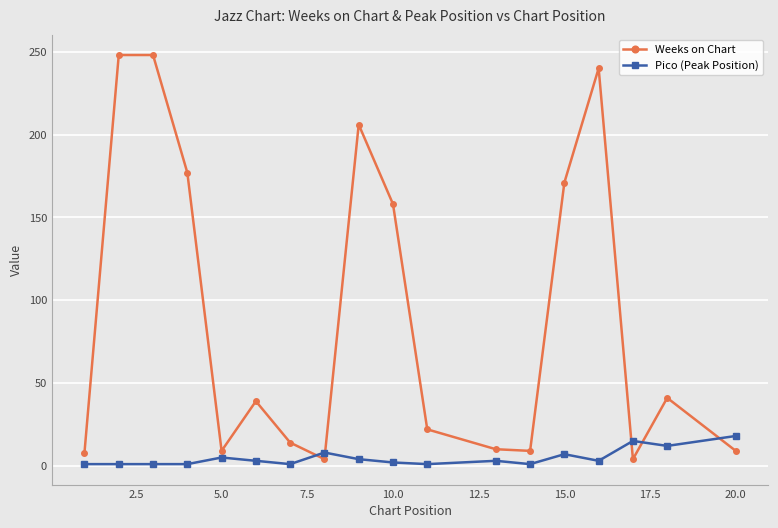

What is the highest value of the Weeks on Chart series?

248